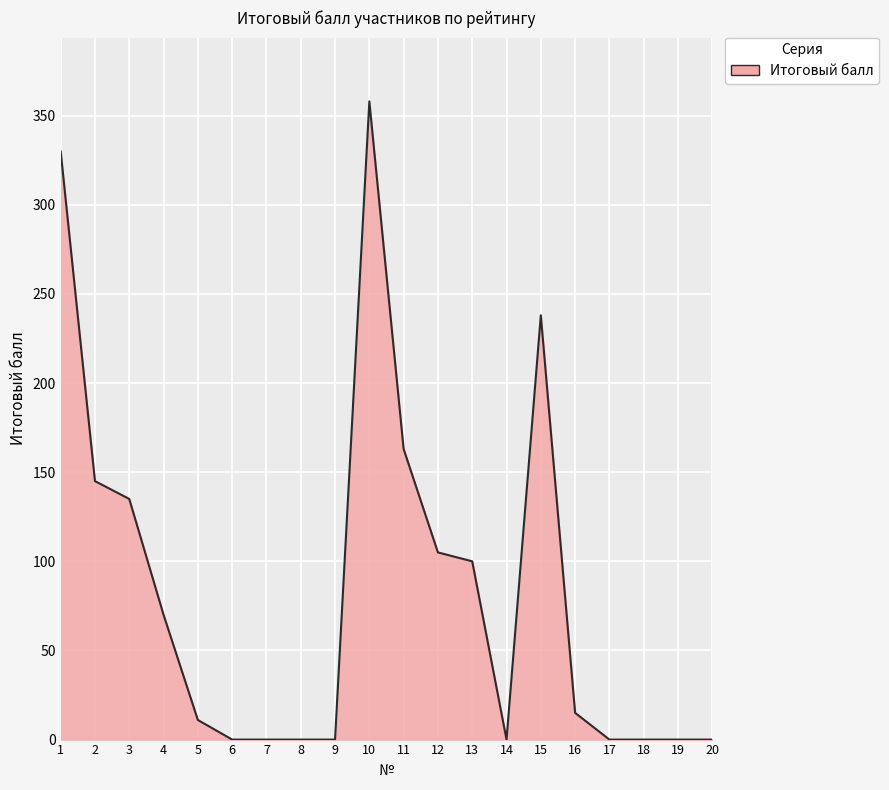

What is the greatest value displayed?

358